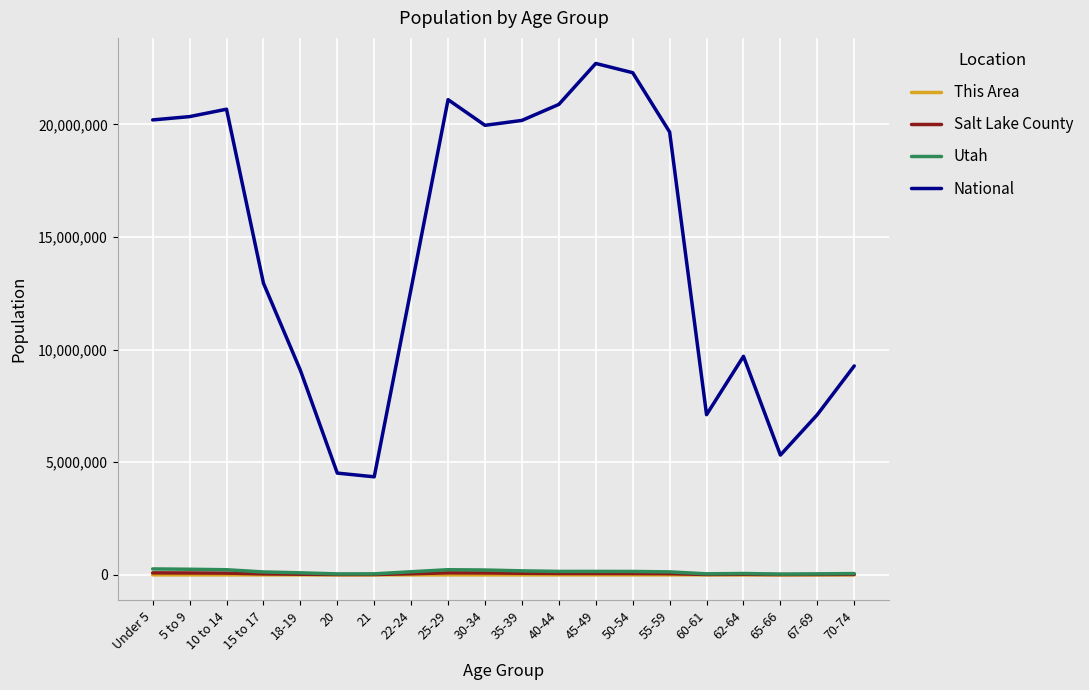

Which series has the largest total across all categories?

National